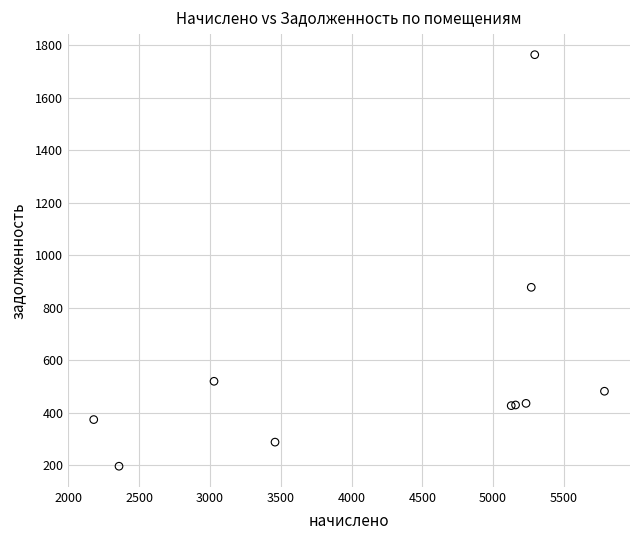

What Y value in the scatter plot is closest to 980?

878.3